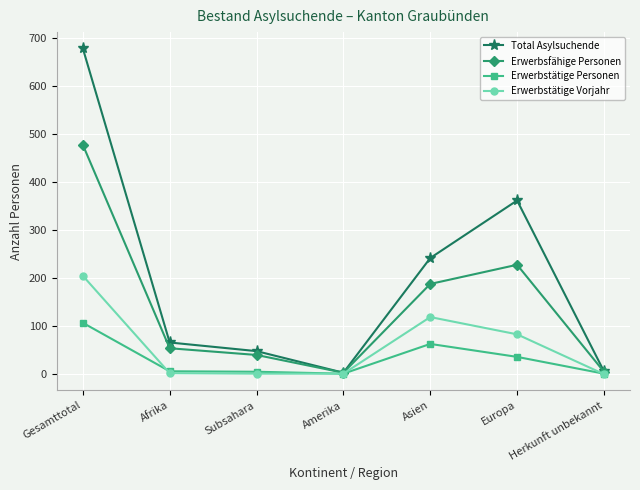

What is the minimum value for Erwerbstätige Personen?

1